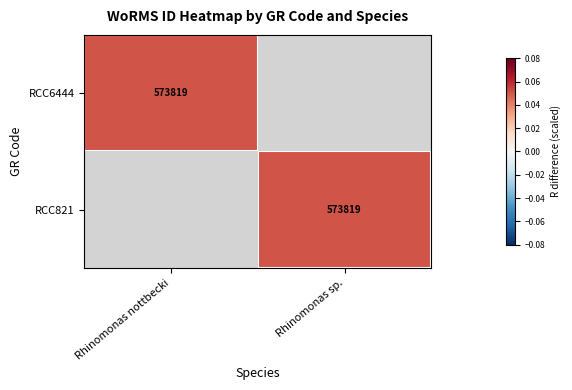

Is it true that RCC6444 equals 400759 at Rhinomonas nottbecki?

False